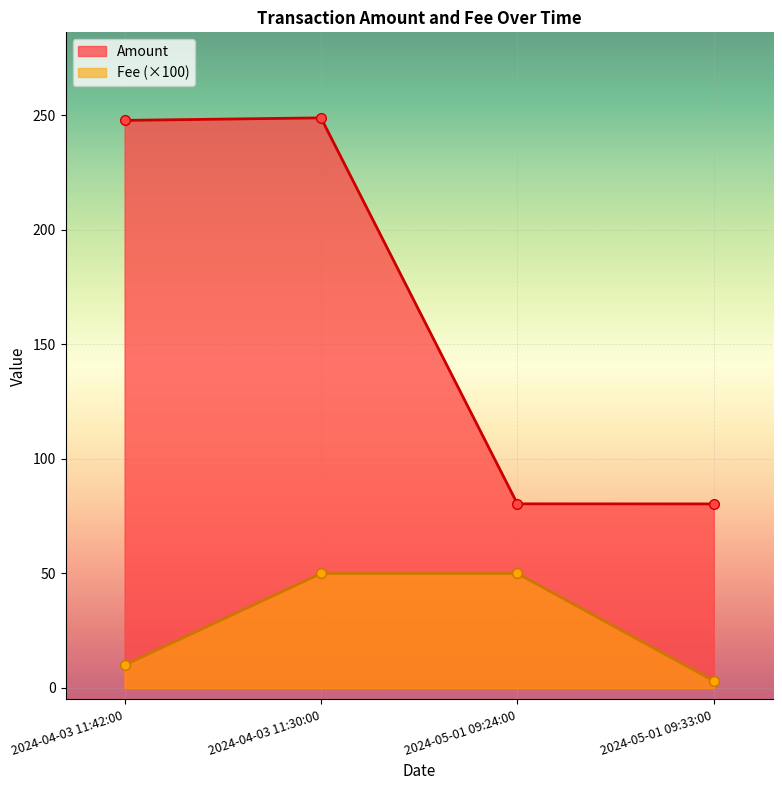

What is the greatest value displayed?

249.0